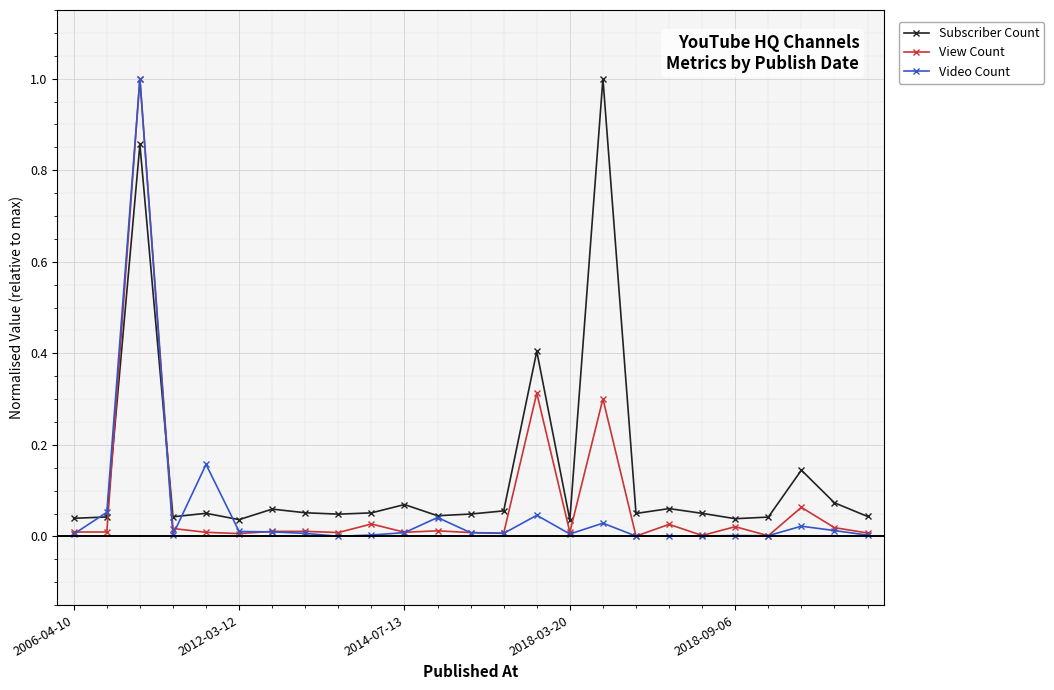

Which series ends up on top after the final intersection of Subscriber Count and View Count?

Subscriber Count